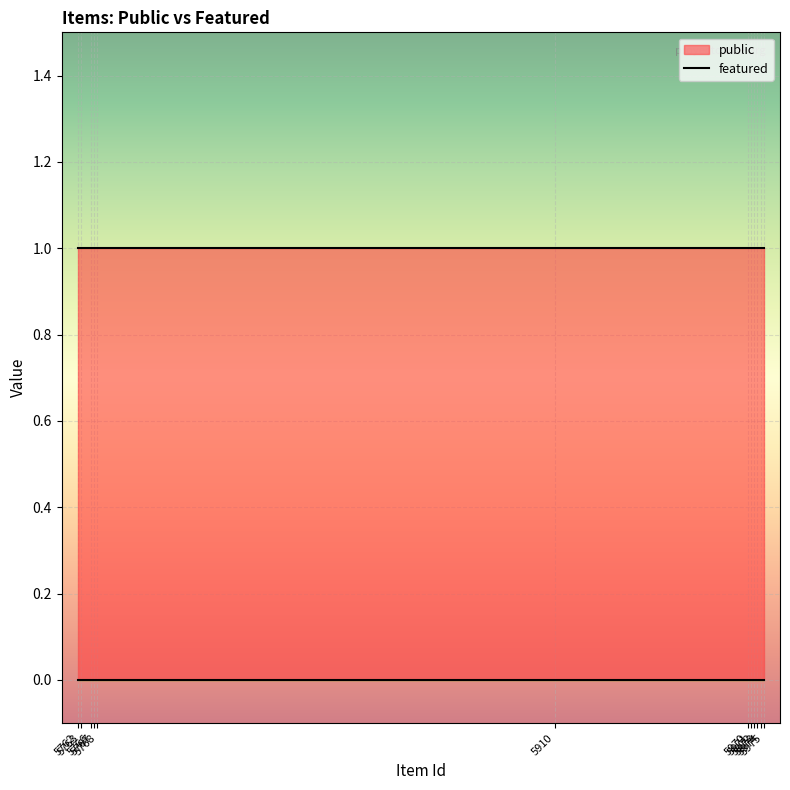

The public series shows 1 at 5970. True or false?

True